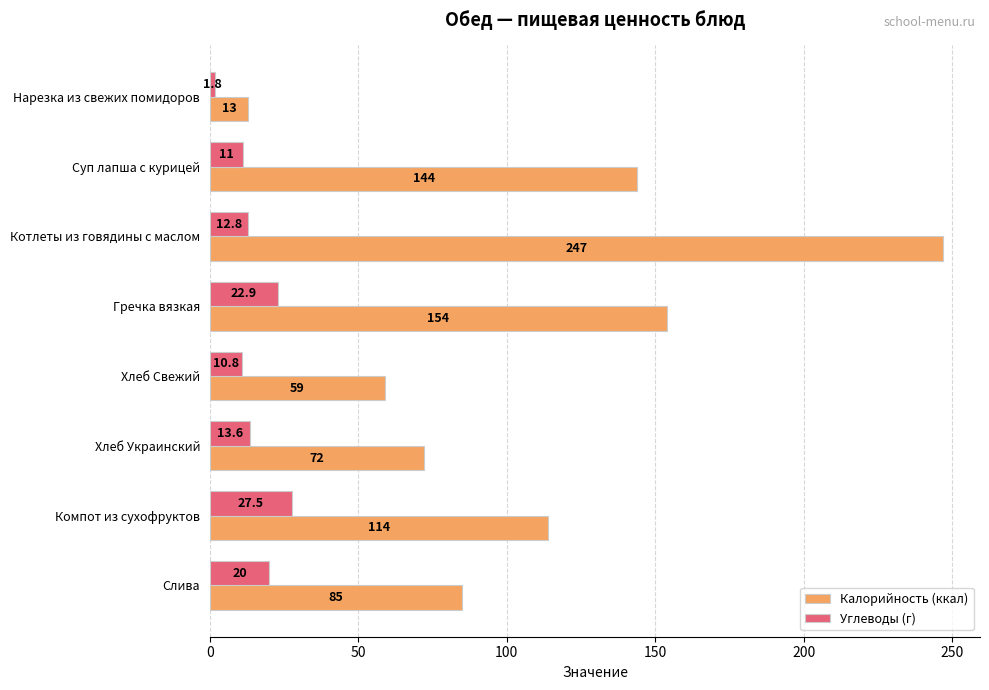

How many data points in Углеводы (г) are less than 13?

4